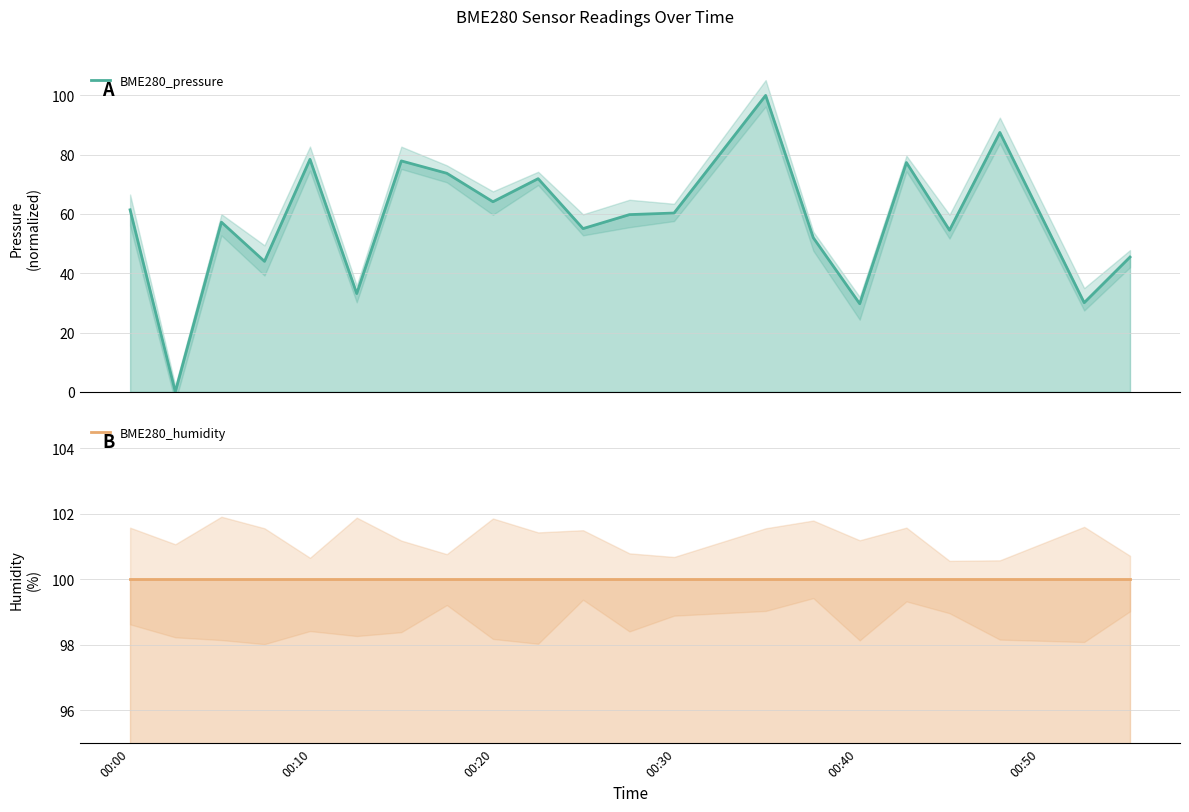

Reading left to right, what are all the values shown in this chart?

BME280_pressure: 61.4	0.0	57.3	44.0	78.4	33.2	77.9	73.7	64.1	71.9	55.1	59.8	60.3	100.0	52.0	29.7	77.4	54.5	87.5	30.1	45.5
BME280_humidity: 100.0	100.0	100.0	100.0	100.0	100.0	100.0	100.0	100.0	100.0	100.0	100.0	100.0	100.0	100.0	100.0	100.0	100.0	100.0	100.0	100.0